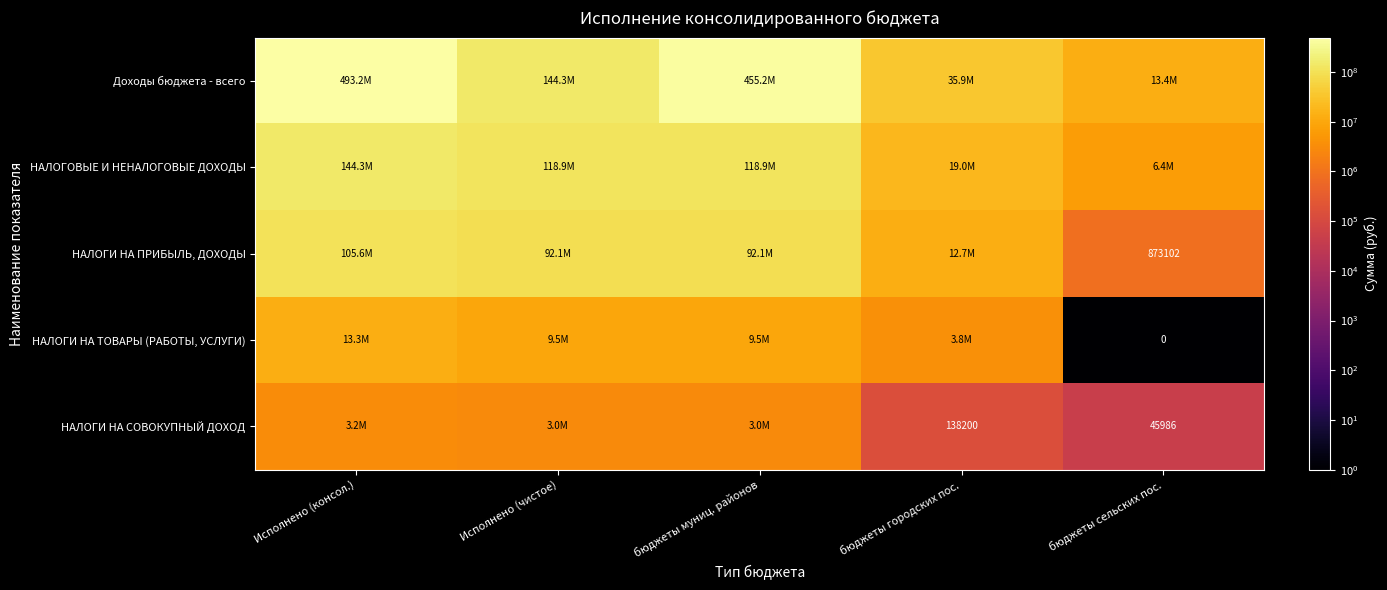

The НАЛОГИ НА ПРИБЫЛЬ, ДОХОДЫ series shows 92065143.9 at Исполнено (чистое). True or false?

True